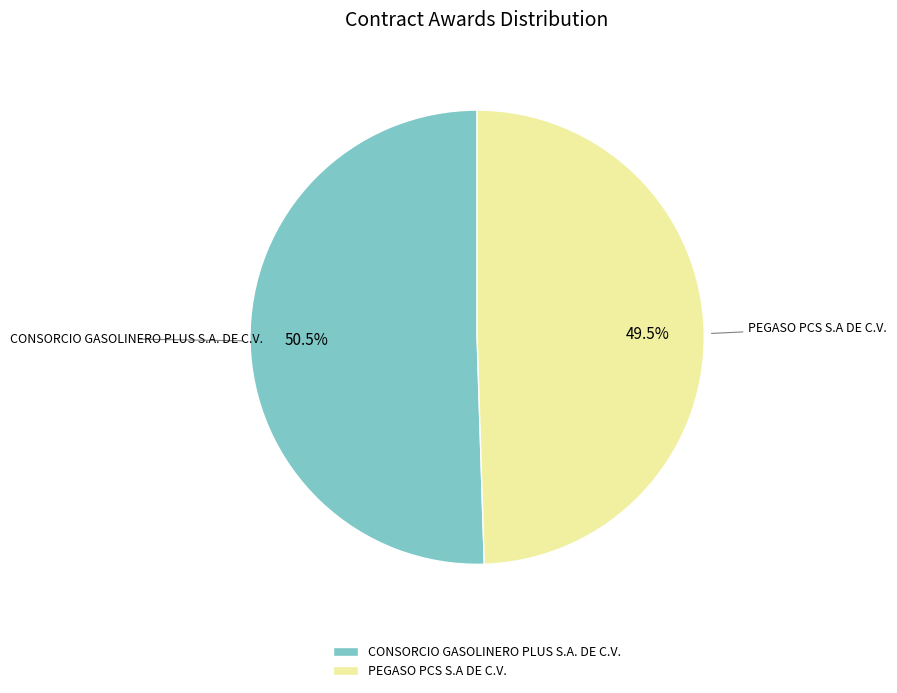

How much of the chart is everything except CONSORCIO GASOLINERO PLUS S.A. DE C.V.?

49.5%